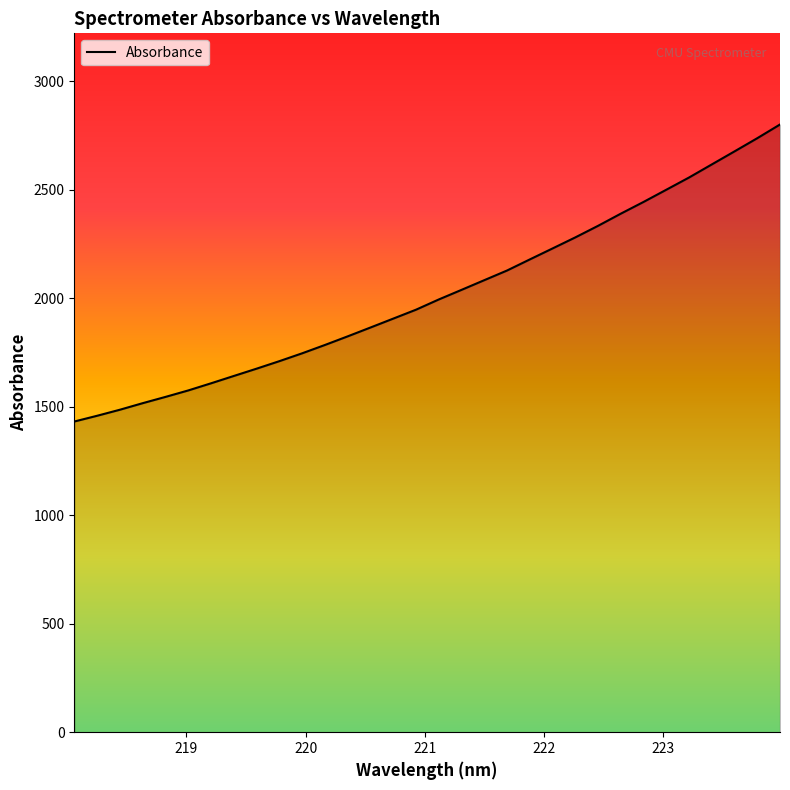

What is the smallest value displayed?

1431.8